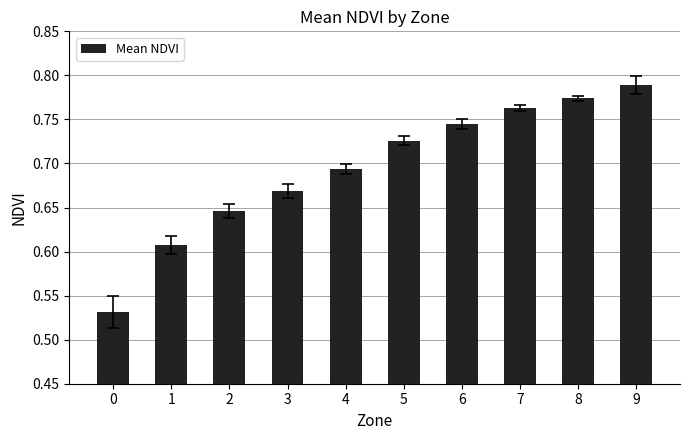

At which category does the chart reach its peak across all series?

9